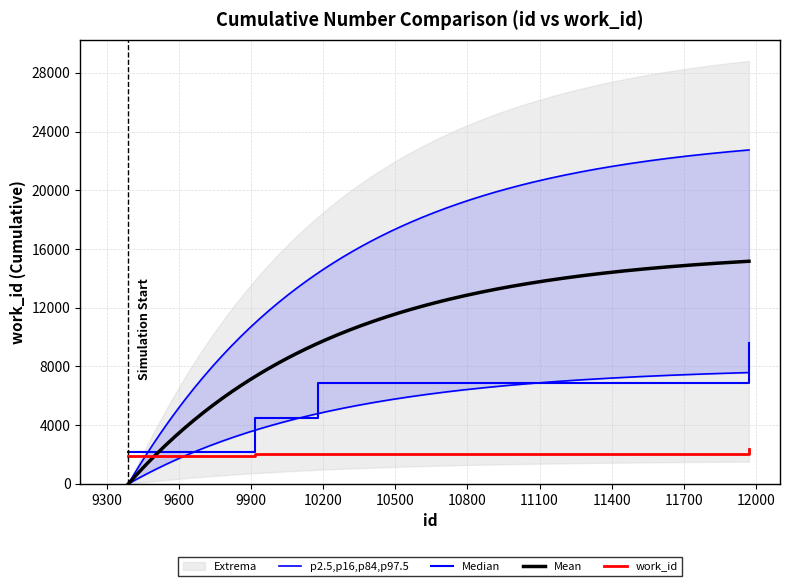

Rank the categories by value from lowest to highest.

9389, 9918, 10180, 11971